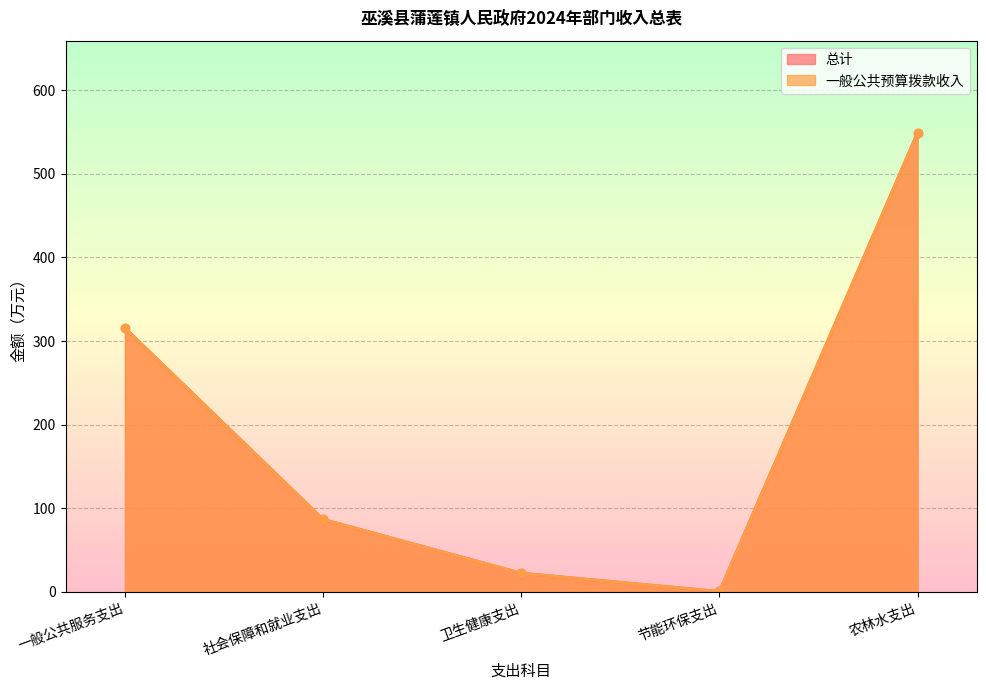

Reading left to right, list all the values displayed in this chart.

总计: 一般公共服务支出=315.7	社会保障和就业支出=86.8	卫生健康支出=22.4	节能环保支出=0.5	农林水支出=549.4
一般公共预算拨款收入: 一般公共服务支出=315.7	社会保障和就业支出=86.8	卫生健康支出=22.4	节能环保支出=0.5	农林水支出=549.4